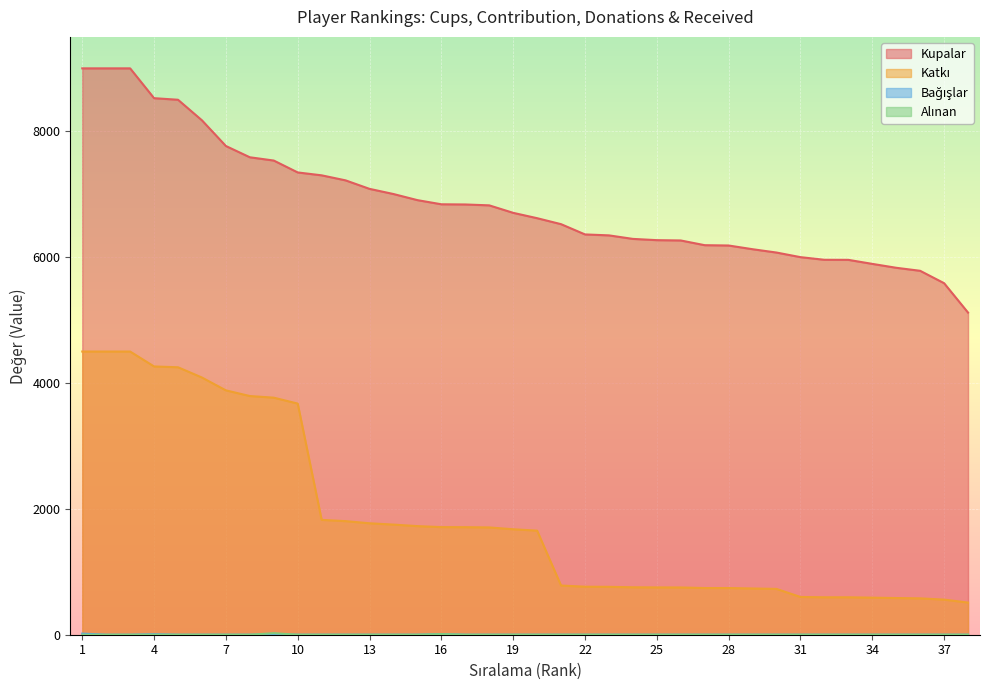

Which label corresponds to the largest value in the chart?

1